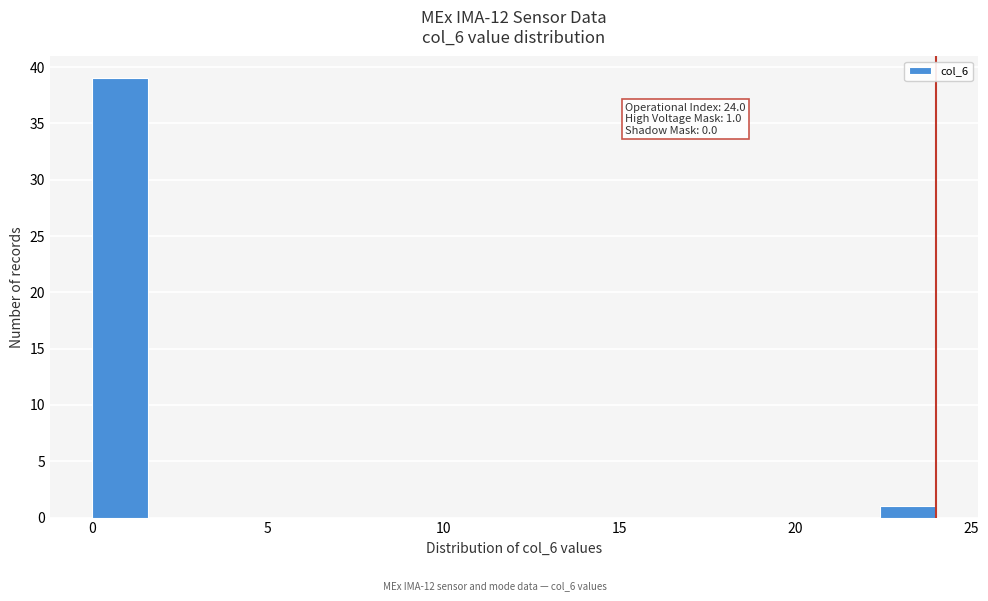

Around what value on the x-axis is the tallest bar? Give the approximate position of its centre, as read against the axis.

1.0